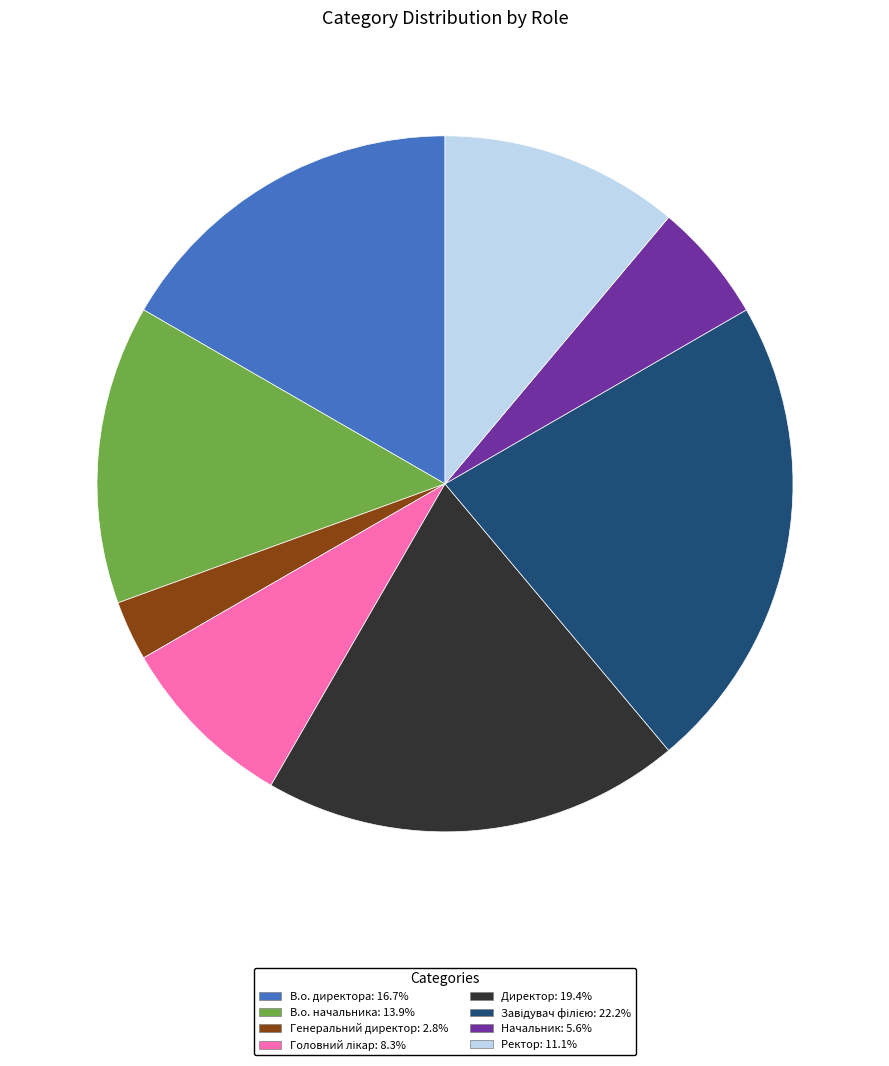

The Генеральний директор slice represents 3% of the pie. True or false?

True